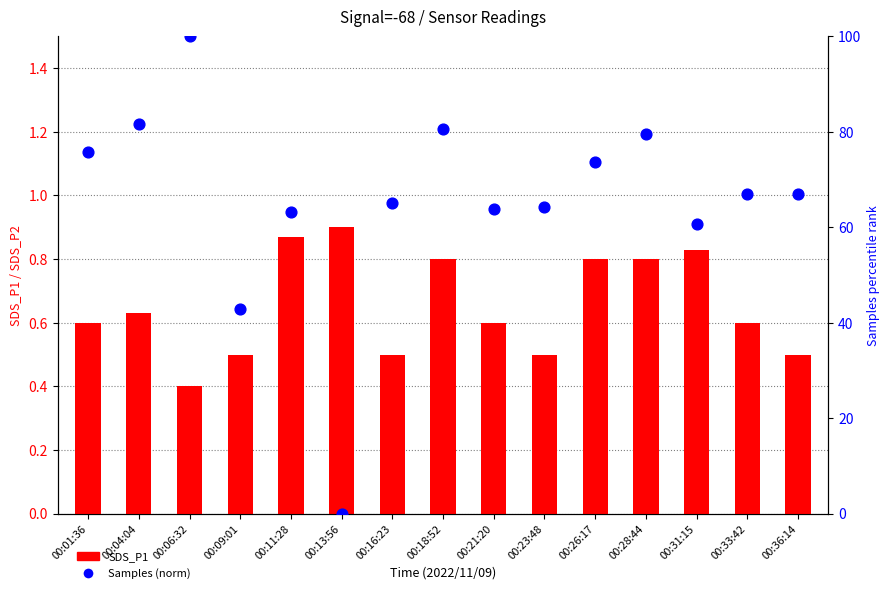

What are all the series names shown in the legend?

SDS_P1, Samples (norm)